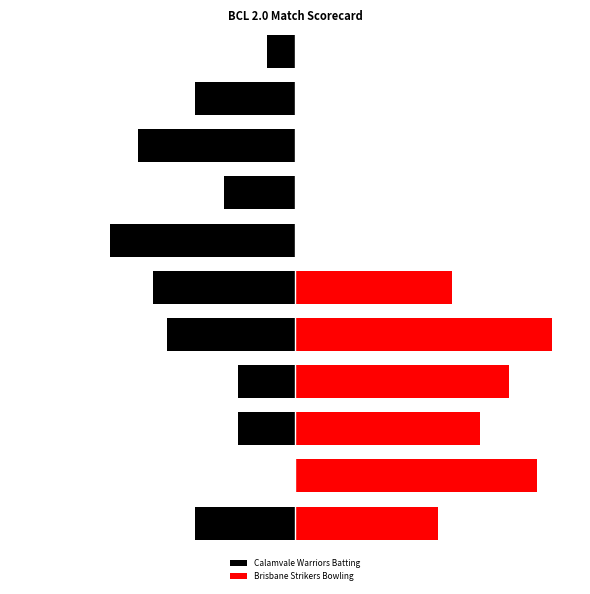

Reading right to left, list all the values displayed in this chart.

Calamvale Warriors Batting: -2	-7	-11	-5	-13	-10	-9	-4	-4	0	-7
Brisbane Strikers Bowling: 0	0	0	0	0	11	18	15	13	17	10